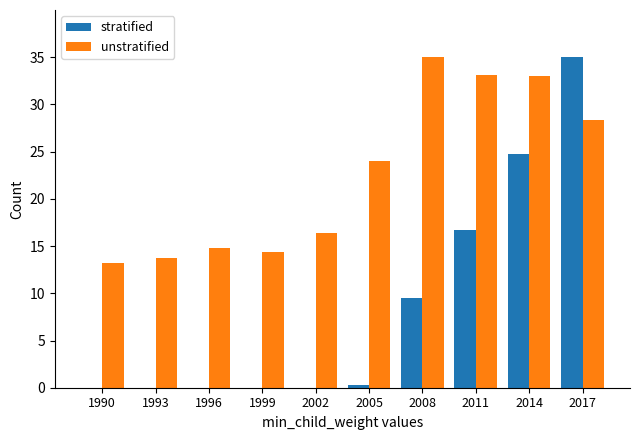

What is the average value of the unstratified series?

22.6